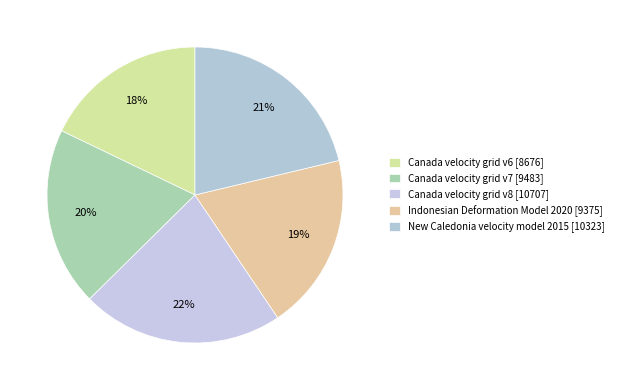

Approximately how many times larger is the value at Canada velocity grid v7 compared to Canada velocity grid v8?

0.9